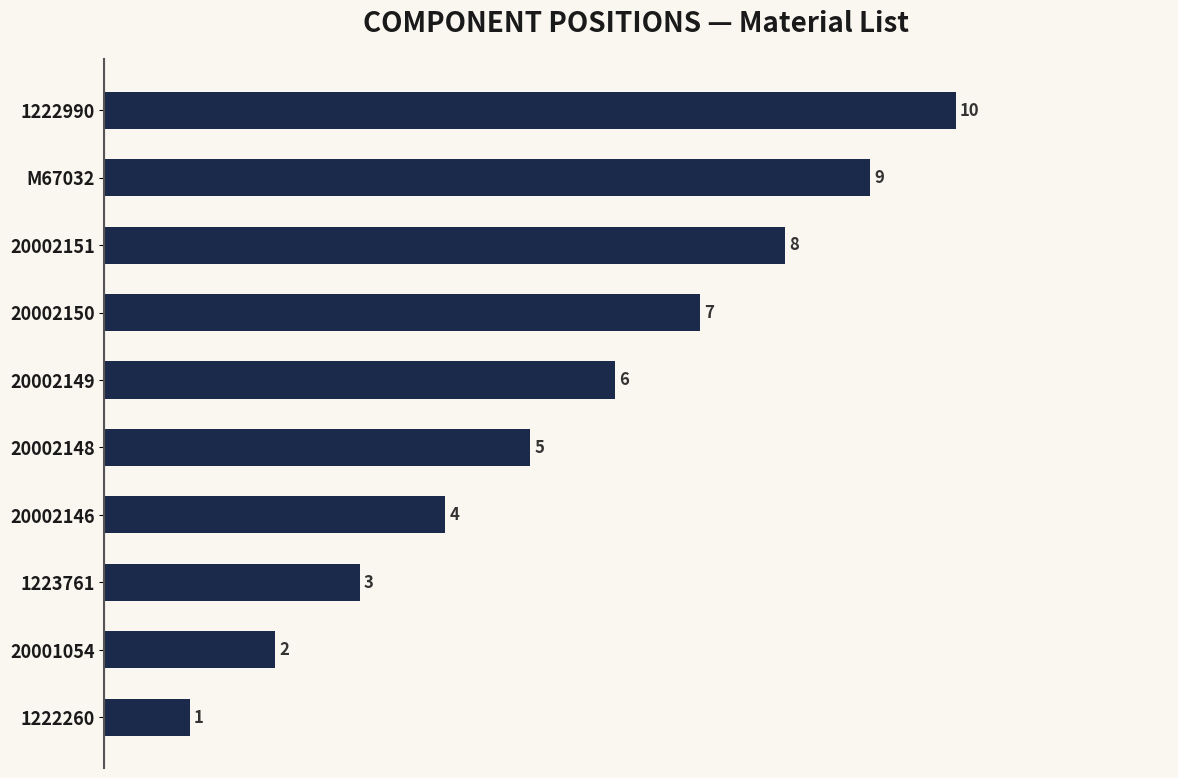

What is the difference between the maximum and second lowest values?

8